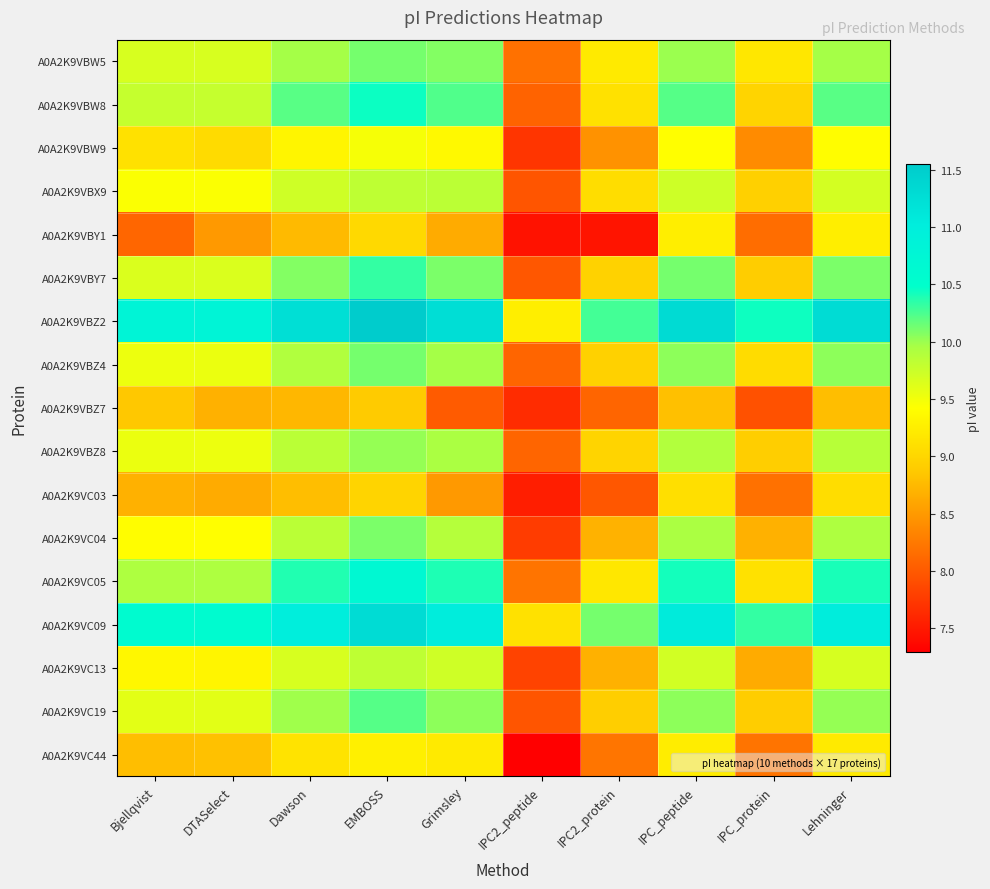

Reading right to left, transcribe all the data shown in this chart.

A0A2K9VBW5: Lehninger=10.0	IPC_protein=9.2	IPC_peptide=10.0	IPC2_protein=9.2	IPC2_peptide=8.2	Grimsley=10.1	EMBOSS=10.1	Dawson=10.0	DTASelect=9.7	Bjellqvist=9.7
A0A2K9VBW8: Lehninger=10.2	IPC_protein=9.0	IPC_peptide=10.2	IPC2_protein=9.1	IPC2_peptide=8.1	Grimsley=10.2	EMBOSS=10.5	Dawson=10.2	DTASelect=9.8	Bjellqvist=9.8
A0A2K9VBW9: Lehninger=9.4	IPC_protein=8.4	IPC_peptide=9.4	IPC2_protein=8.4	IPC2_peptide=7.7	Grimsley=9.4	EMBOSS=9.5	Dawson=9.3	DTASelect=9.0	Bjellqvist=9.1
A0A2K9VBX9: Lehninger=9.7	IPC_protein=8.9	IPC_peptide=9.7	IPC2_protein=9.1	IPC2_peptide=8.0	Grimsley=9.8	EMBOSS=9.8	Dawson=9.7	DTASelect=9.4	Bjellqvist=9.4
A0A2K9VBY1: Lehninger=9.3	IPC_protein=8.2	IPC_peptide=9.3	IPC2_protein=7.5	IPC2_peptide=7.4	Grimsley=8.6	EMBOSS=9.0	Dawson=8.8	DTASelect=8.5	Bjellqvist=8.1
A0A2K9VBY7: Lehninger=10.1	IPC_protein=8.9	IPC_peptide=10.1	IPC2_protein=9.0	IPC2_peptide=8.0	Grimsley=10.1	EMBOSS=10.3	Dawson=10.1	DTASelect=9.6	Bjellqvist=9.6
A0A2K9VBZ2: Lehninger=11.3	IPC_protein=10.4	IPC_peptide=11.3	IPC2_protein=10.3	IPC2_peptide=9.3	Grimsley=11.3	EMBOSS=11.6	Dawson=11.2	DTASelect=10.8	Bjellqvist=10.8
A0A2K9VBZ4: Lehninger=10.0	IPC_protein=9.1	IPC_peptide=10.0	IPC2_protein=8.9	IPC2_peptide=8.1	Grimsley=10.0	EMBOSS=10.1	Dawson=9.9	DTASelect=9.5	Bjellqvist=9.5
A0A2K9VBZ7: Lehninger=8.8	IPC_protein=7.9	IPC_peptide=8.8	IPC2_protein=8.1	IPC2_peptide=7.6	Grimsley=8.0	EMBOSS=8.9	Dawson=8.7	DTASelect=8.7	Bjellqvist=8.9
A0A2K9VBZ8: Lehninger=9.9	IPC_protein=8.9	IPC_peptide=9.9	IPC2_protein=9.0	IPC2_peptide=8.1	Grimsley=9.9	EMBOSS=10.0	Dawson=9.9	DTASelect=9.5	Bjellqvist=9.5
A0A2K9VC03: Lehninger=9.1	IPC_protein=8.2	IPC_peptide=9.1	IPC2_protein=8.0	IPC2_peptide=7.5	Grimsley=8.5	EMBOSS=9.0	Dawson=8.8	DTASelect=8.6	Bjellqvist=8.7
A0A2K9VC04: Lehninger=9.9	IPC_protein=8.7	IPC_peptide=9.9	IPC2_protein=8.7	IPC2_peptide=7.8	Grimsley=9.9	EMBOSS=10.1	Dawson=9.9	DTASelect=9.4	Bjellqvist=9.4
A0A2K9VC05: Lehninger=10.4	IPC_protein=9.1	IPC_peptide=10.4	IPC2_protein=9.2	IPC2_peptide=8.2	Grimsley=10.4	EMBOSS=10.7	Dawson=10.4	DTASelect=9.9	Bjellqvist=9.9
A0A2K9VC09: Lehninger=11.0	IPC_protein=10.3	IPC_peptide=11.1	IPC2_protein=10.1	IPC2_peptide=9.1	Grimsley=11.0	EMBOSS=11.3	Dawson=11.0	DTASelect=10.6	Bjellqvist=10.6
A0A2K9VC13: Lehninger=9.7	IPC_protein=8.6	IPC_peptide=9.7	IPC2_protein=8.7	IPC2_peptide=7.8	Grimsley=9.7	EMBOSS=9.8	Dawson=9.7	DTASelect=9.3	Bjellqvist=9.3
A0A2K9VC19: Lehninger=10.0	IPC_protein=8.9	IPC_peptide=10.0	IPC2_protein=8.9	IPC2_peptide=8.0	Grimsley=10.0	EMBOSS=10.2	Dawson=10.0	DTASelect=9.6	Bjellqvist=9.6
A0A2K9VC44: Lehninger=9.2	IPC_protein=8.2	IPC_peptide=9.2	IPC2_protein=8.2	IPC2_peptide=7.3	Grimsley=9.2	EMBOSS=9.3	Dawson=9.1	DTASelect=8.8	Bjellqvist=8.8